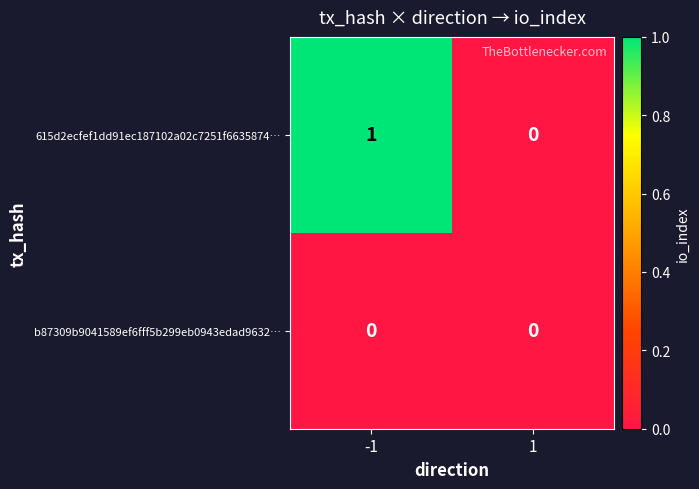

Which series has the largest range (max minus min)?

615d2ecfef1dd91ec187102a02c7251f6635874…